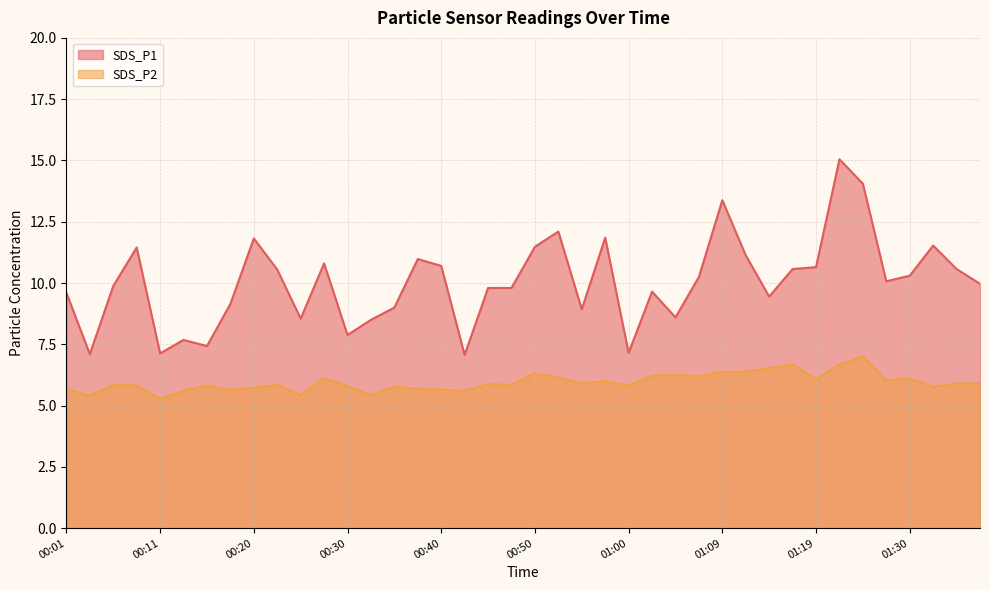

What is the difference between the SDS_P2 values at 01:12 and 01:32?

0.6